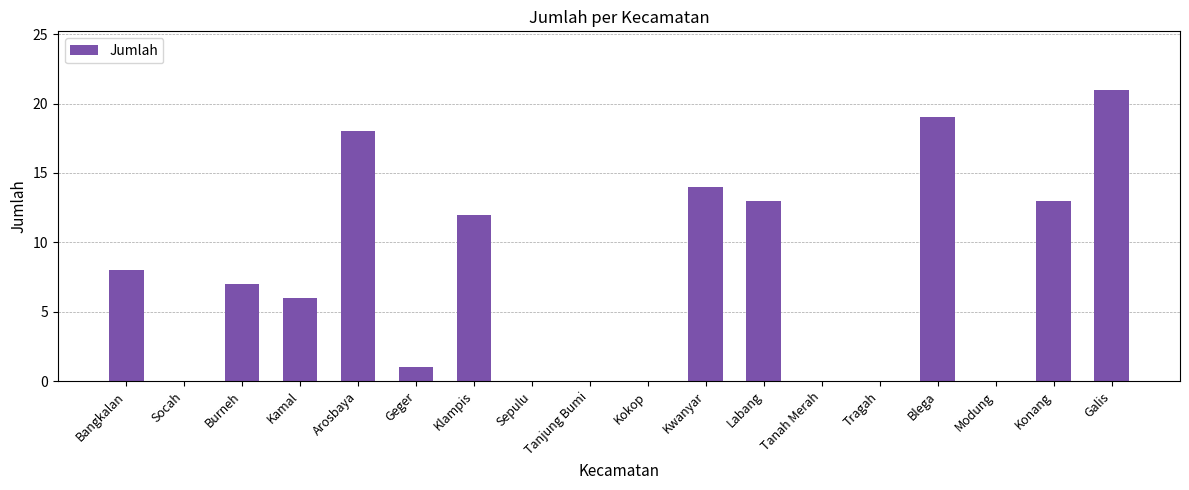

What value does the data have at Arosbaya?

18